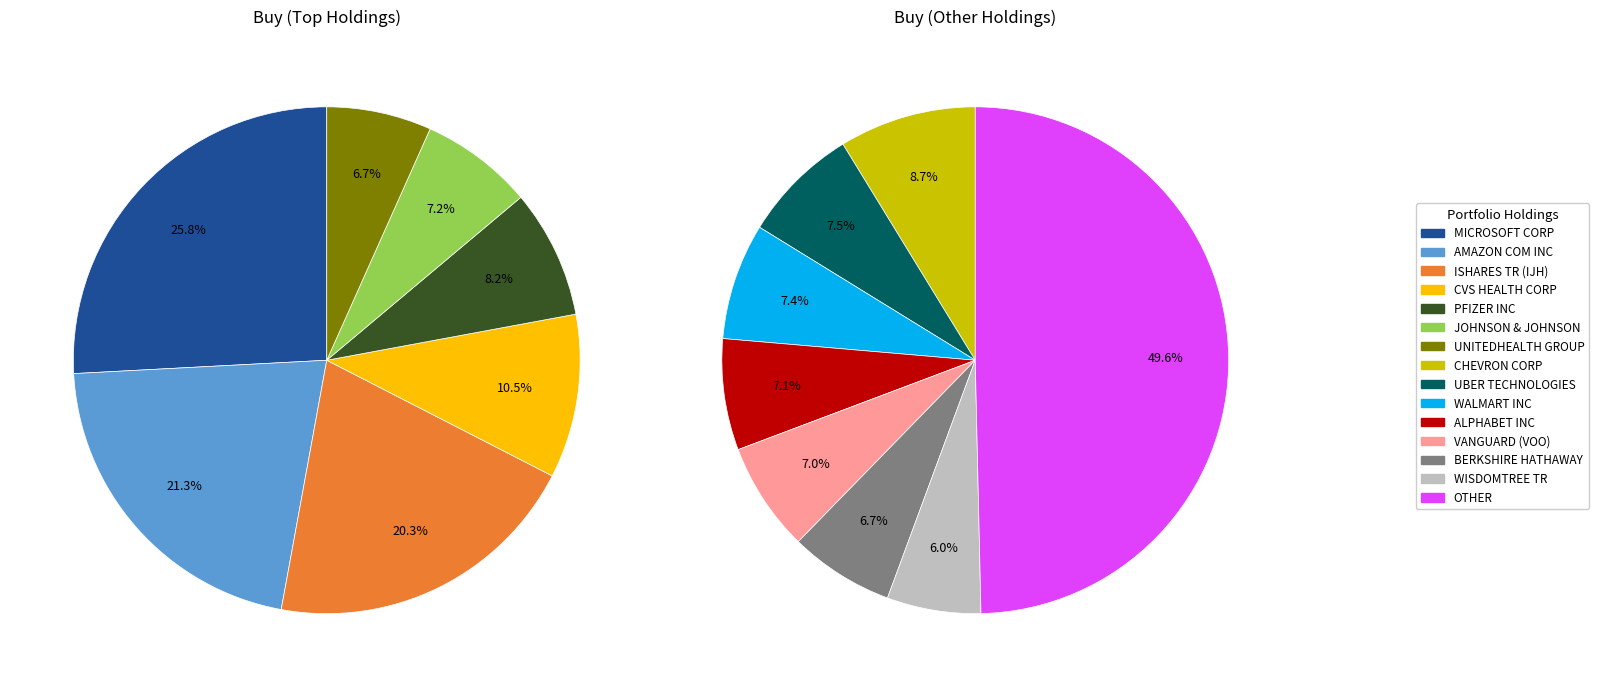

Which slice is the largest?

OTHER